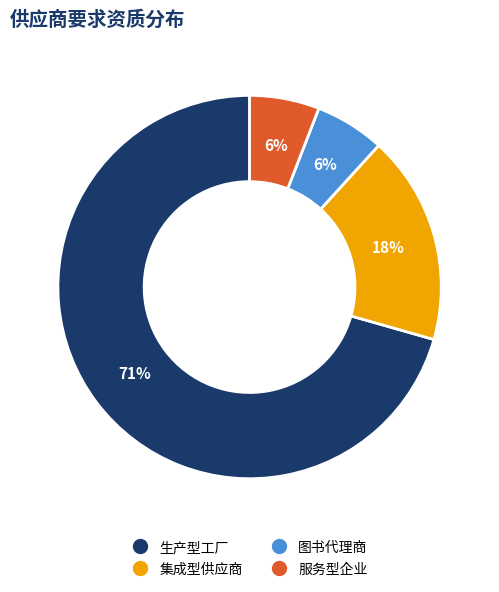

What is the largest slice in the pie chart?

生产型工厂